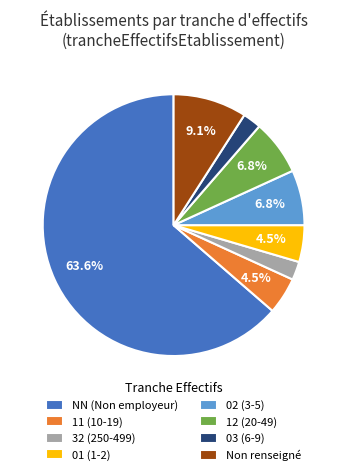

Count the number of slices in the pie.

8